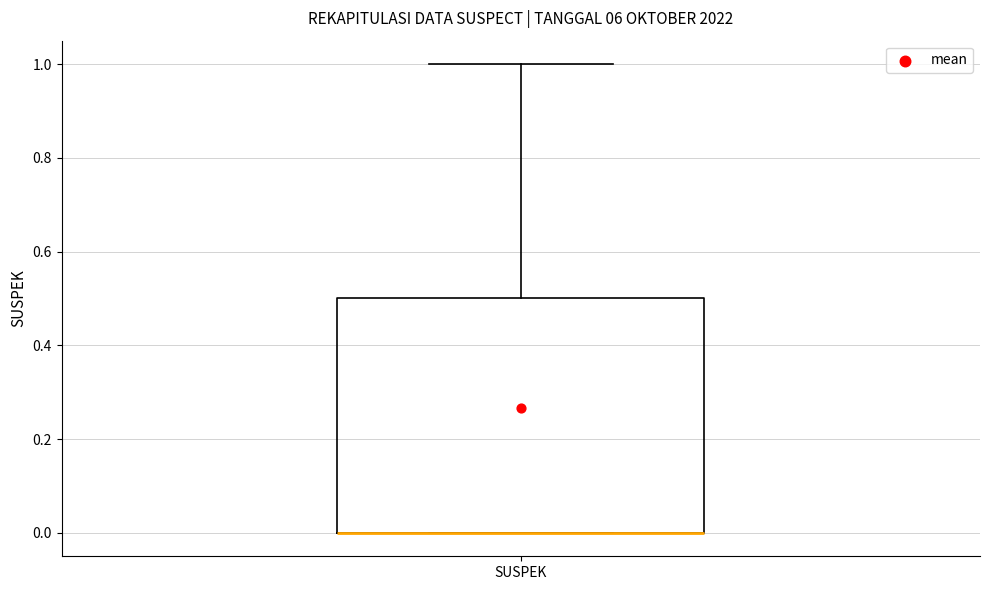

Read this box plot against the y-axis: the position of the median line, the range covered by the box, and the ends of both whiskers. The values are not printed on the chart, so give them approximately, as read against the axis.

median 0.0 (drawn on the box's lower edge), box 0.0 to 0.5, whiskers 0.0 to 1.0